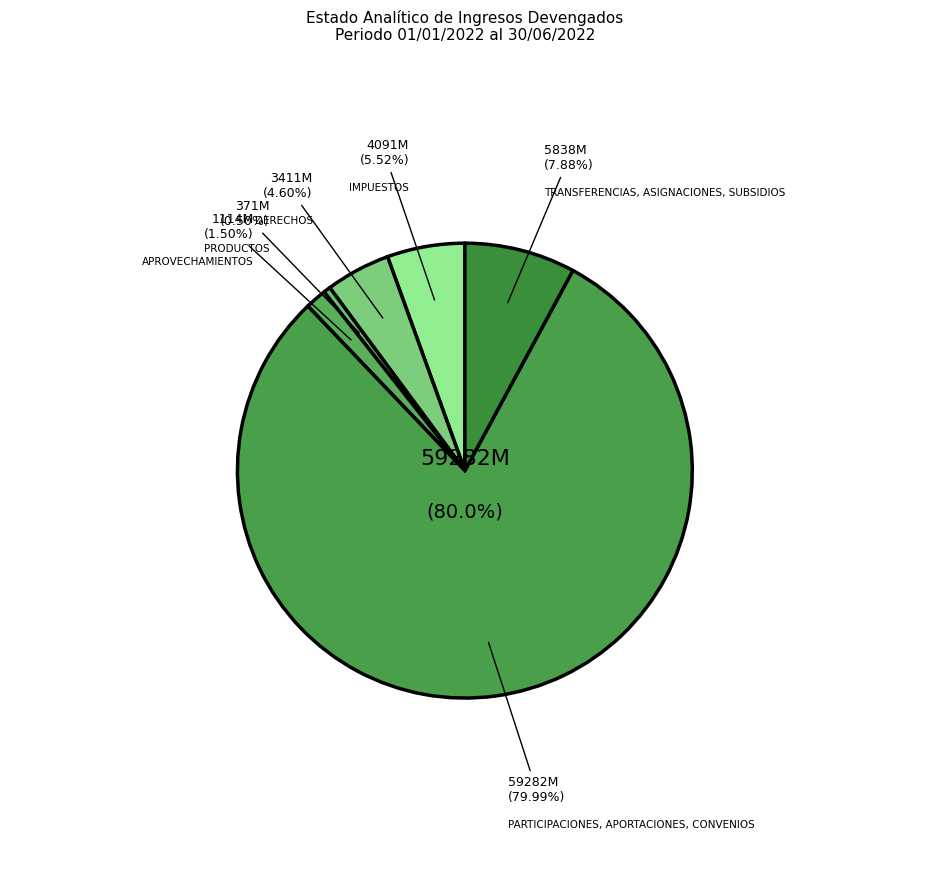

True or false: APROVECHAMIENTOS accounts for 16% of the total.

False